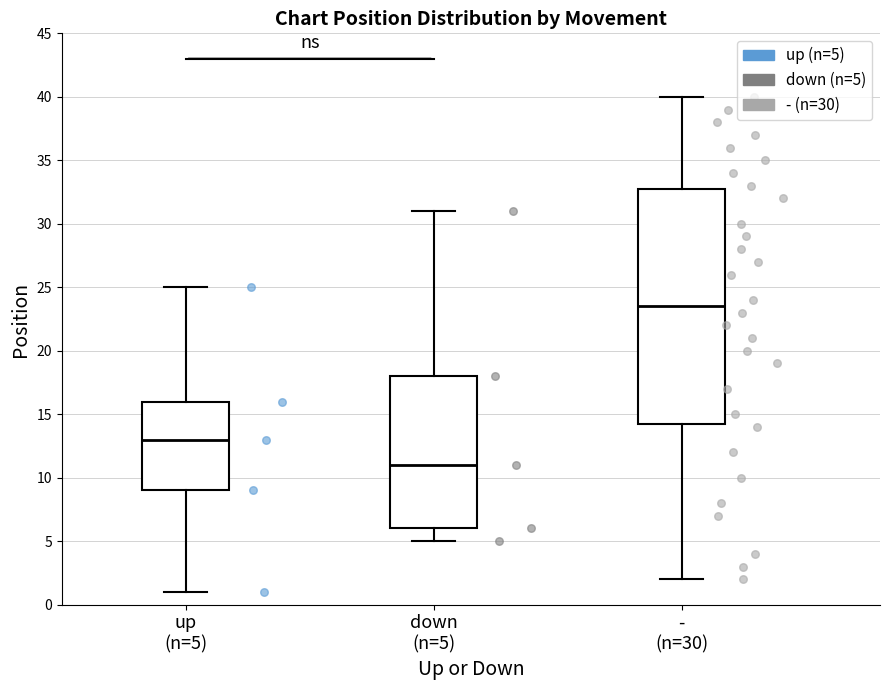

Reading left to right, read every box against the y-axis: the position of its median line, the range the box covers, and the ends of its whiskers. The values are not printed on the chart, so give them approximately, as read against the axis.

up (n=5): median 13.0, box 9.0 to 16.0, whiskers 1.0 to 25.0
down (n=5): median 11.0, box 6.0 to 18.0, whiskers 5.0 to 31.0
- (n=30): median 23.5, box 14.5 to 33.0, whiskers 2.0 to 40.0